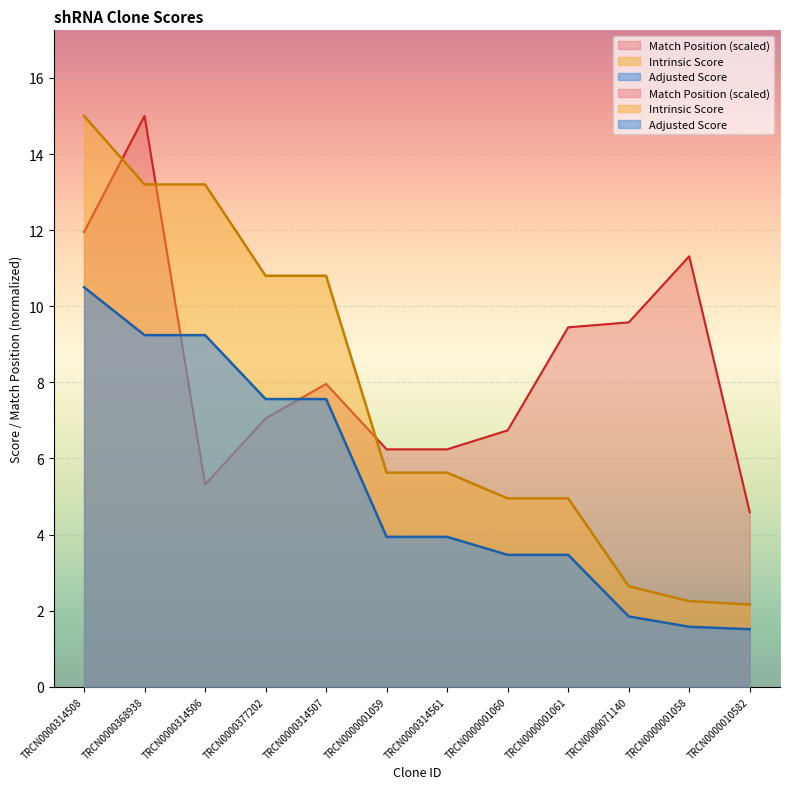

What is the sum of all Intrinsic Score values?

91.2